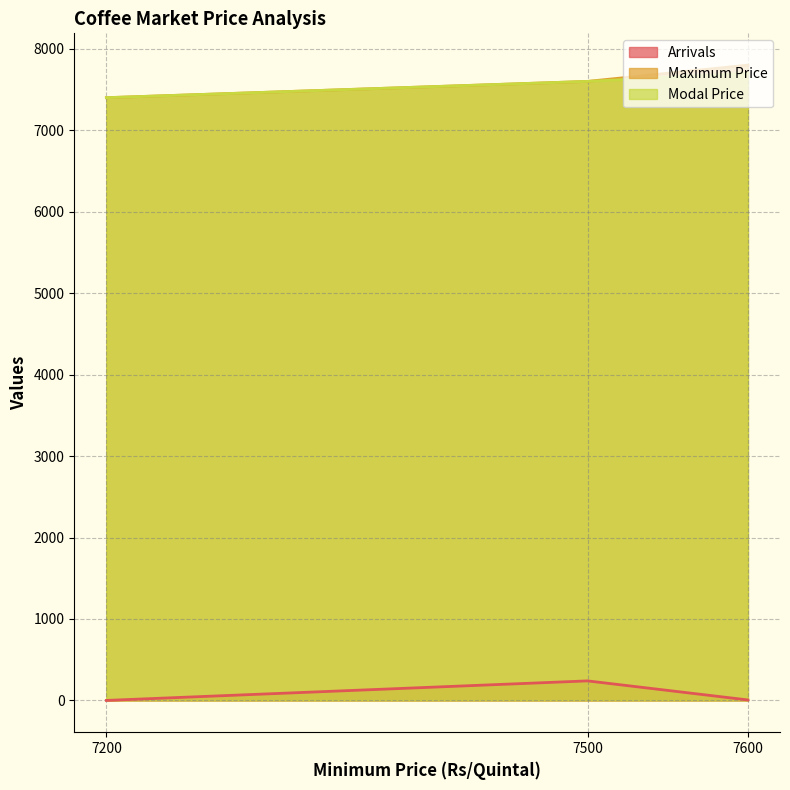

Which label corresponds to the largest value in the chart?

7600